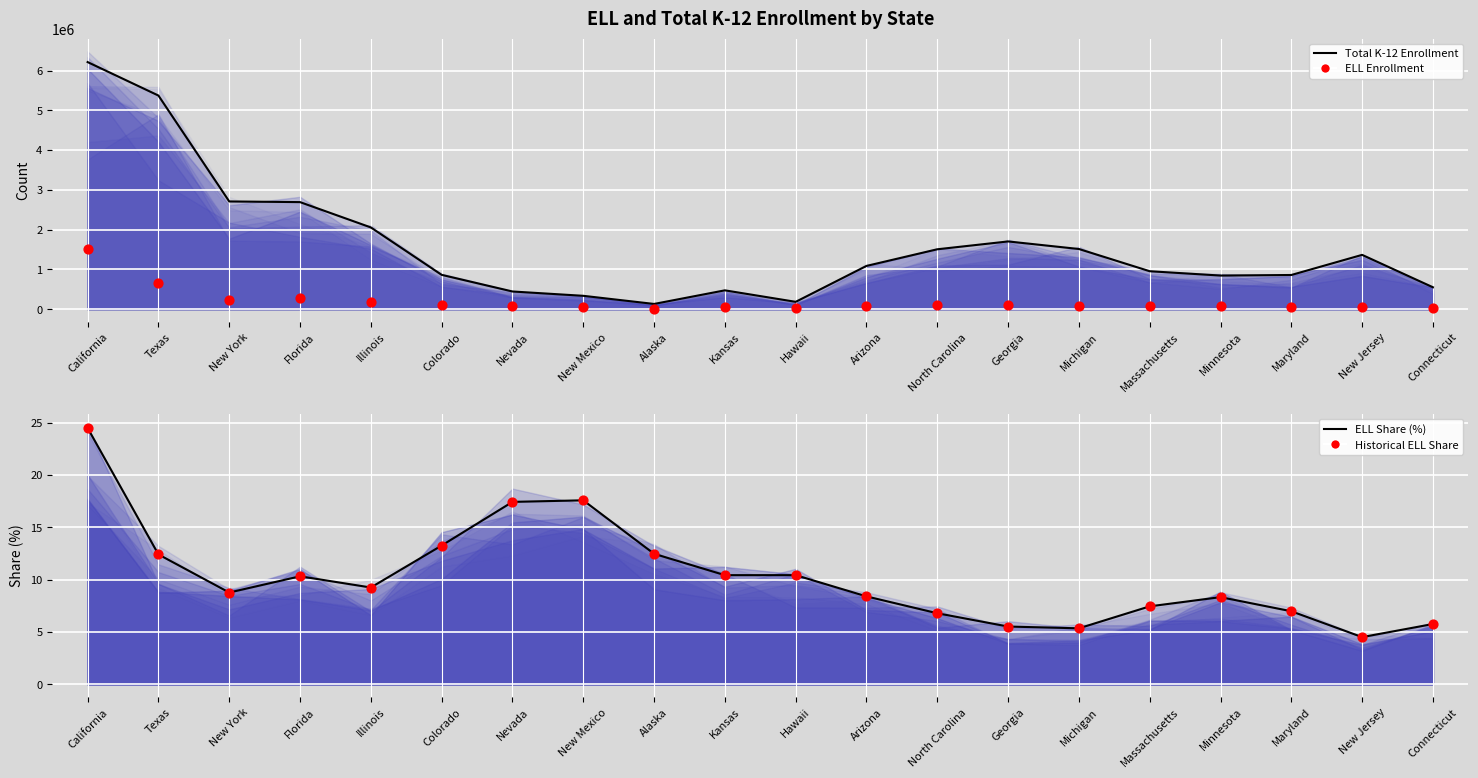

Is the value of ELL Enrollment at New Jersey greater than the value of ELL Share (line) at California?

Yes